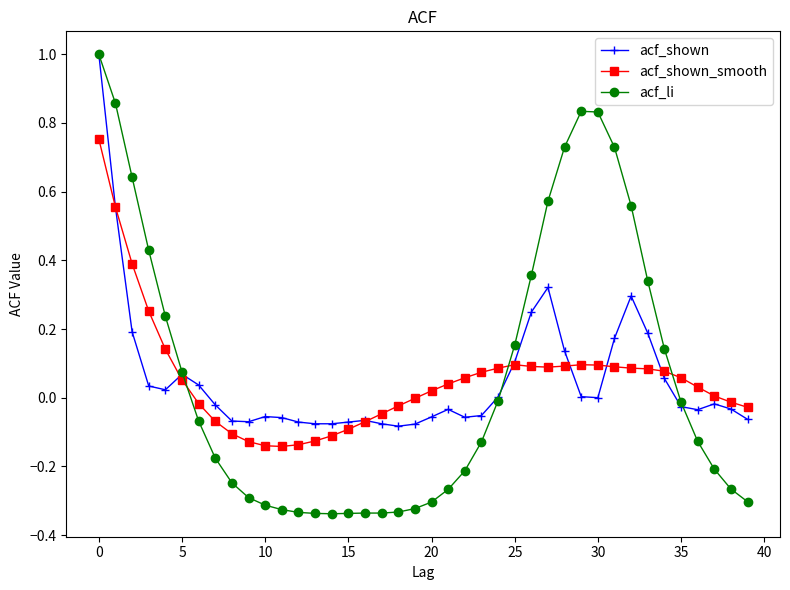

What is the value of the acf_li point at the 1st from the left?

1.0